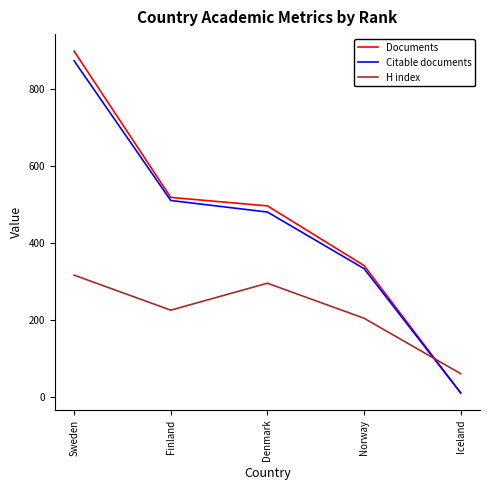

What is the highest value of the H index series?

316